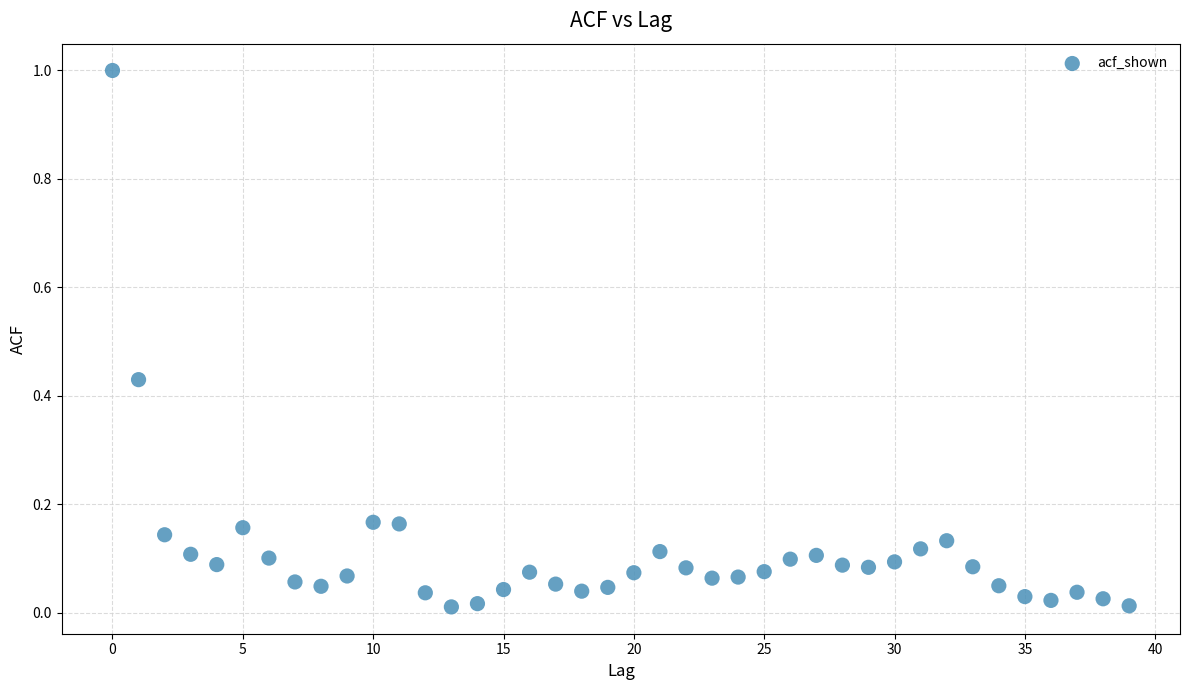

What is the range of Y values (max minus min)?

1.0